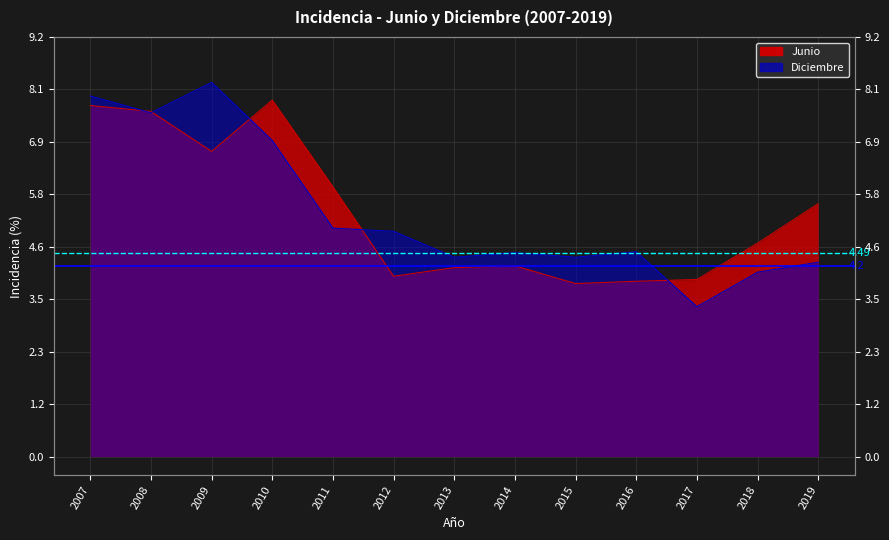

Reading left to right, transcribe all the data shown in this chart.

Junio: 7.7	7.6	6.7	7.8	5.9	4.0	4.2	4.2	3.8	3.9	3.9	4.7	5.6
Diciembre: 7.9	7.6	8.2	7.0	5.0	5.0	4.4	4.5	4.4	4.5	3.3	4.1	4.3